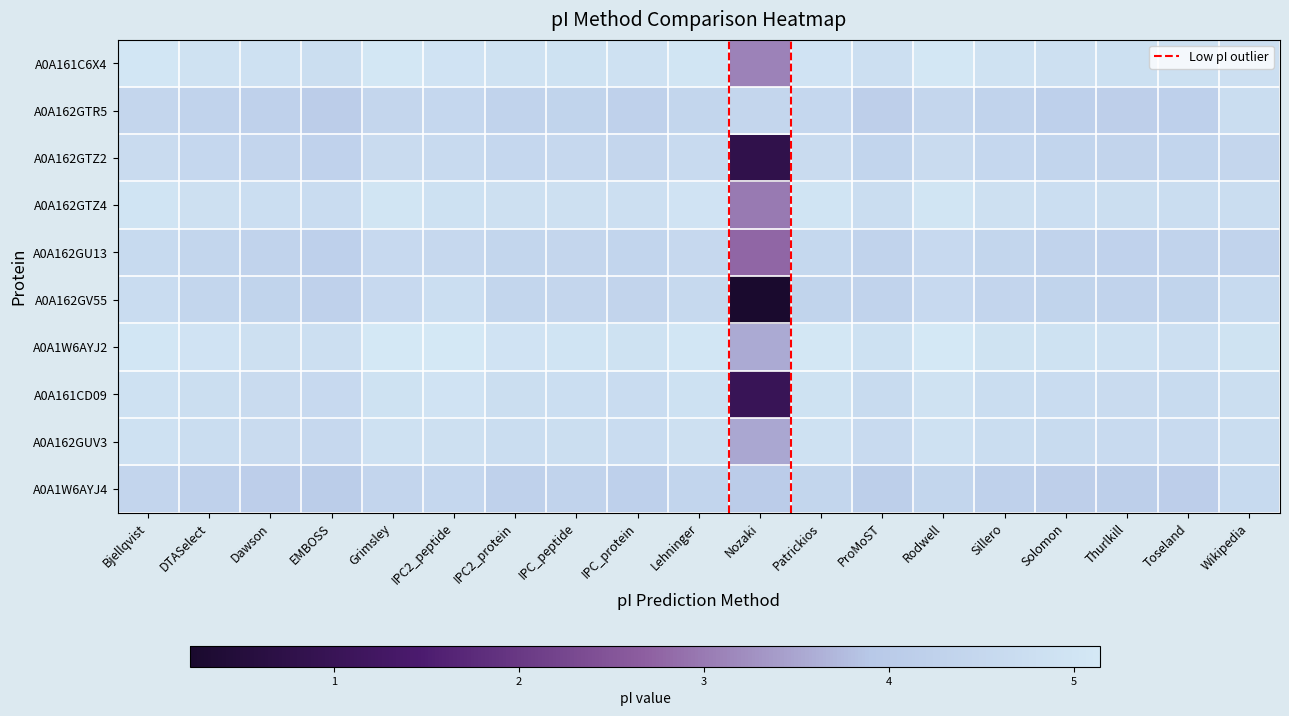

How many series are shown in this chart?

10